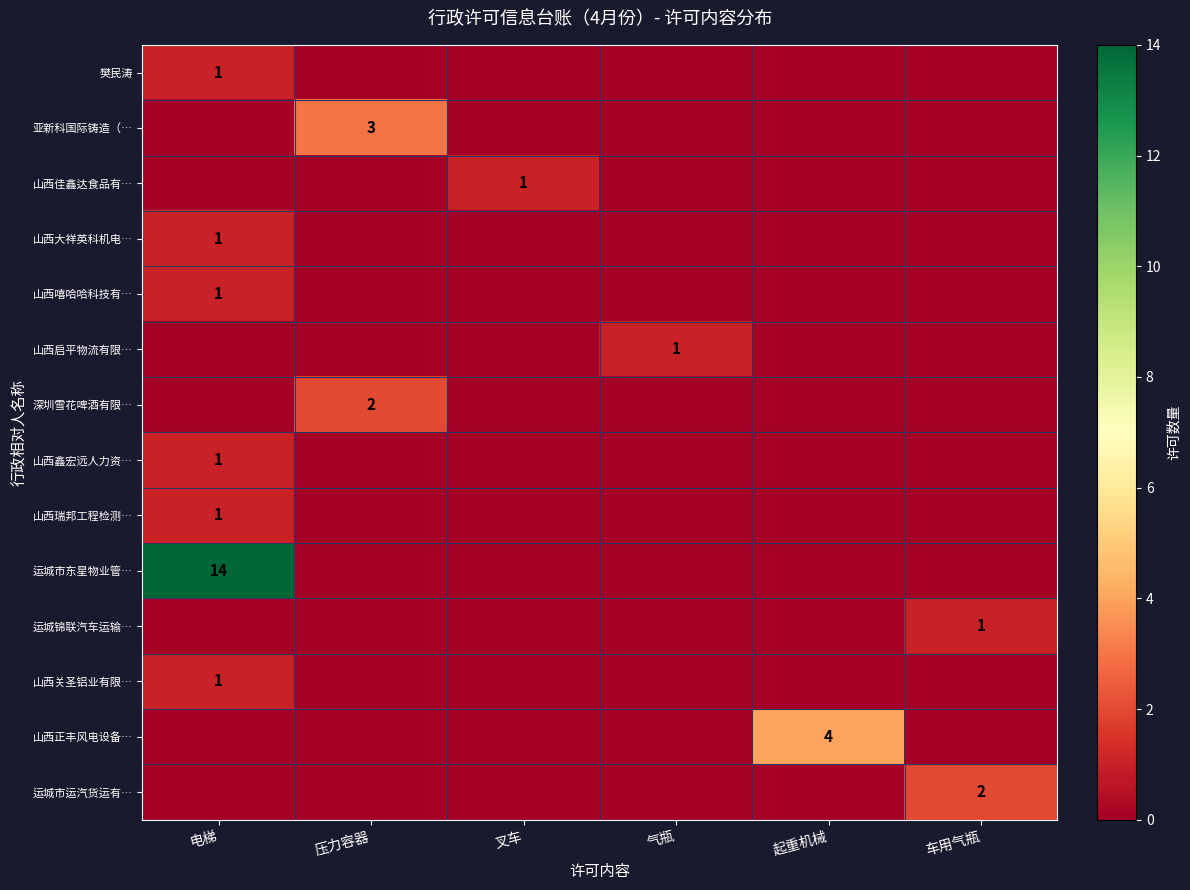

True or false: 运城锦联汽车运输… has a value of 1 at 车用气瓶.

True